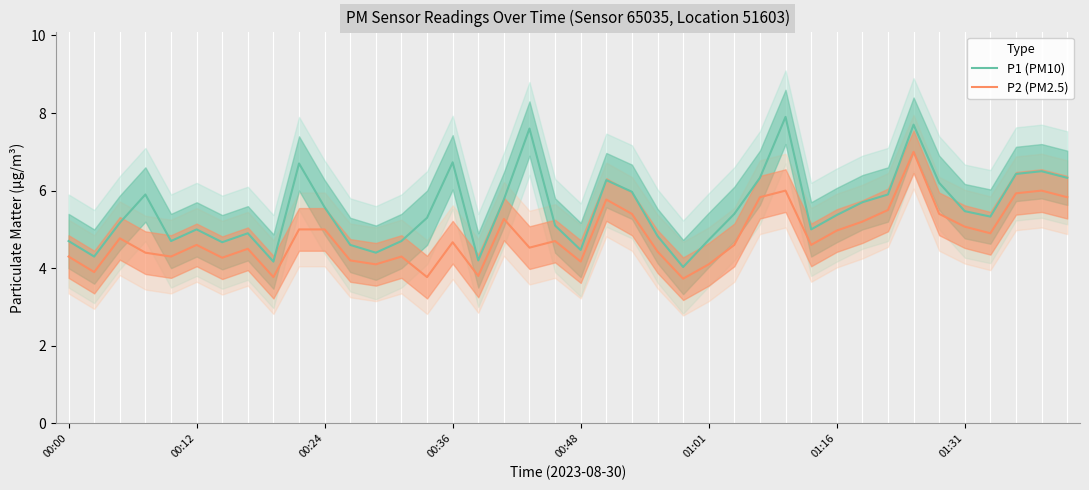

Reading left to right, transcribe all the data shown in this chart.

P1 (PM10): 4.7	4.3	5.2	5.9	4.7	5.0	4.7	4.9	4.2	6.7	5.6	4.6	4.4	4.7	5.3	6.7	4.2	5.8	7.6	5.1	4.5	6.3	6.0	4.8	4.0	4.7	5.4	6.3	7.9	5.0	5.4	5.7	5.9	7.7	6.2	5.5	5.3	6.4	6.5	6.3
P2 (PM2.5): 4.3	3.9	4.8	4.4	4.3	4.6	4.3	4.5	3.8	5.0	5.0	4.2	4.1	4.3	3.8	4.7	3.8	5.3	4.5	4.7	4.2	5.8	5.4	4.4	3.7	4.1	4.6	5.8	6.0	4.6	5.0	5.2	5.5	7.0	5.4	5.1	4.9	5.9	6.0	5.8